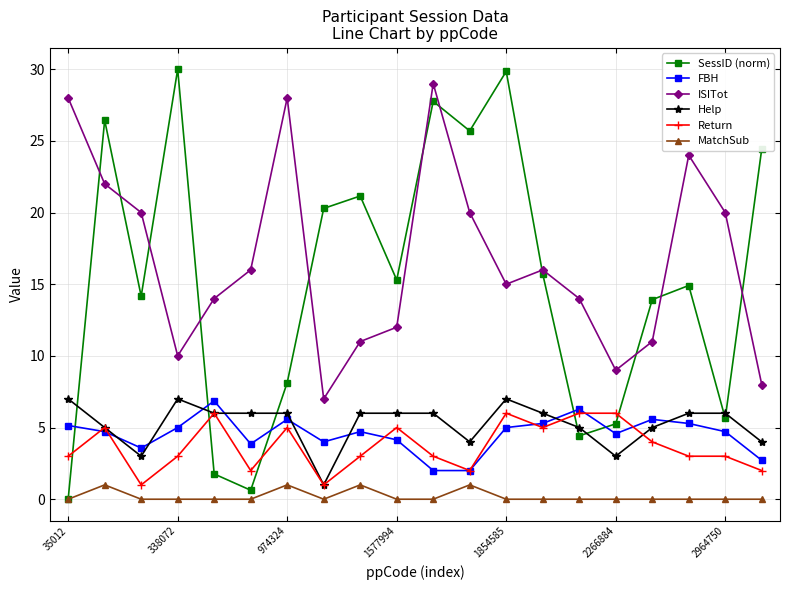

What is the value of the Help point at the 8th from the left?

1.0